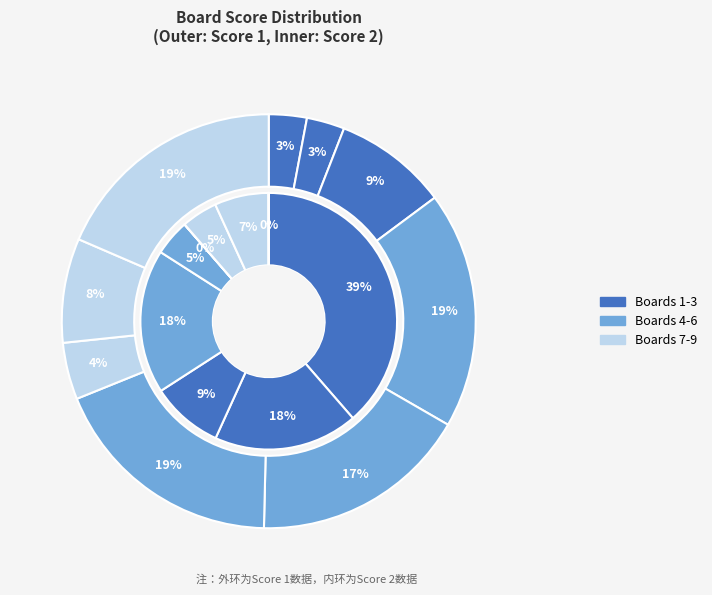

What percentage is the 8 slice, to the nearest percent?

7%